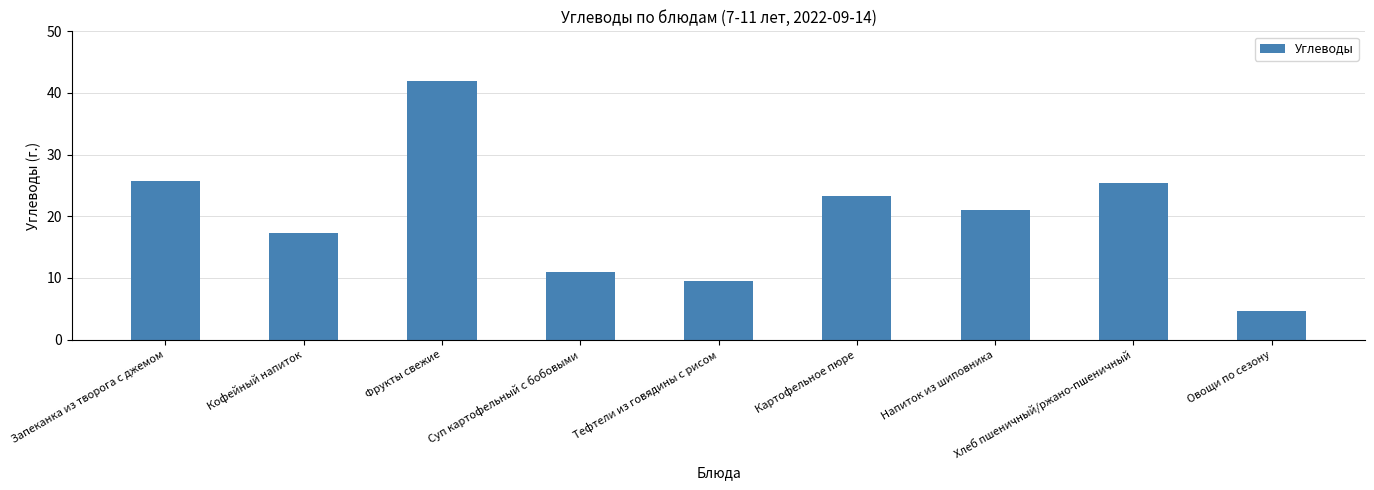

What is the difference between the maximum and minimum values?

37.4